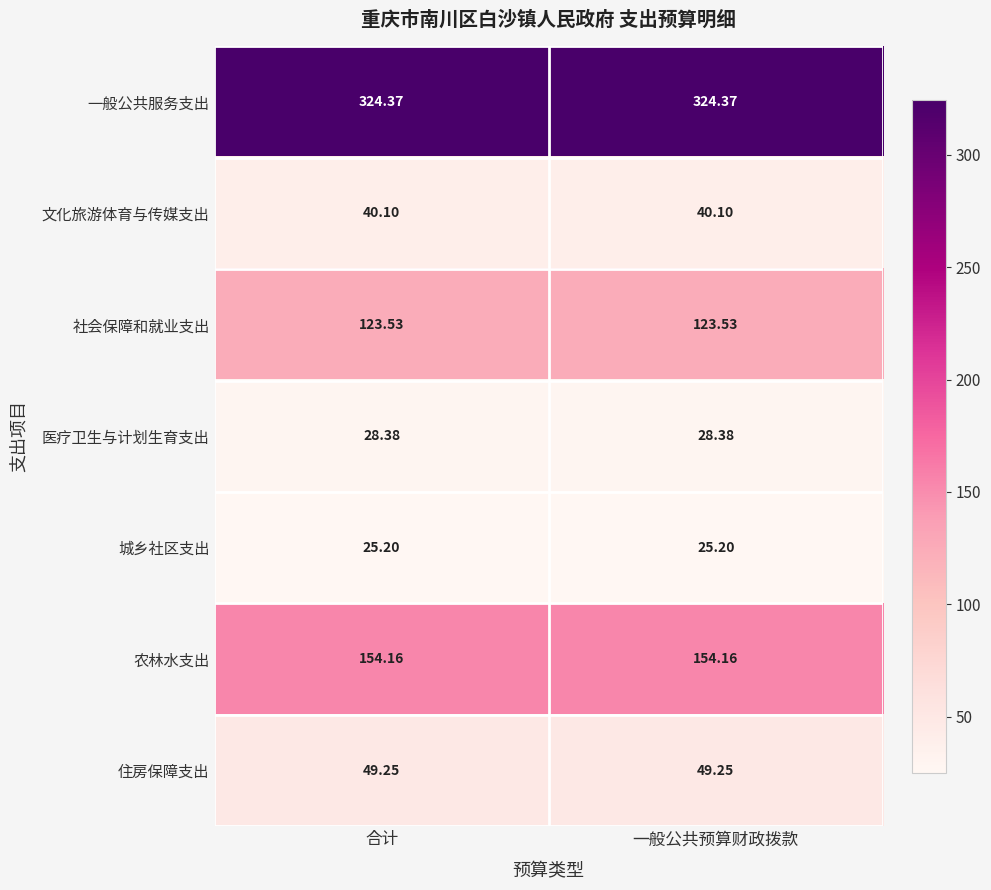

What is the difference between the highest and lowest values at 一般公共预算财政拨款?

299.2